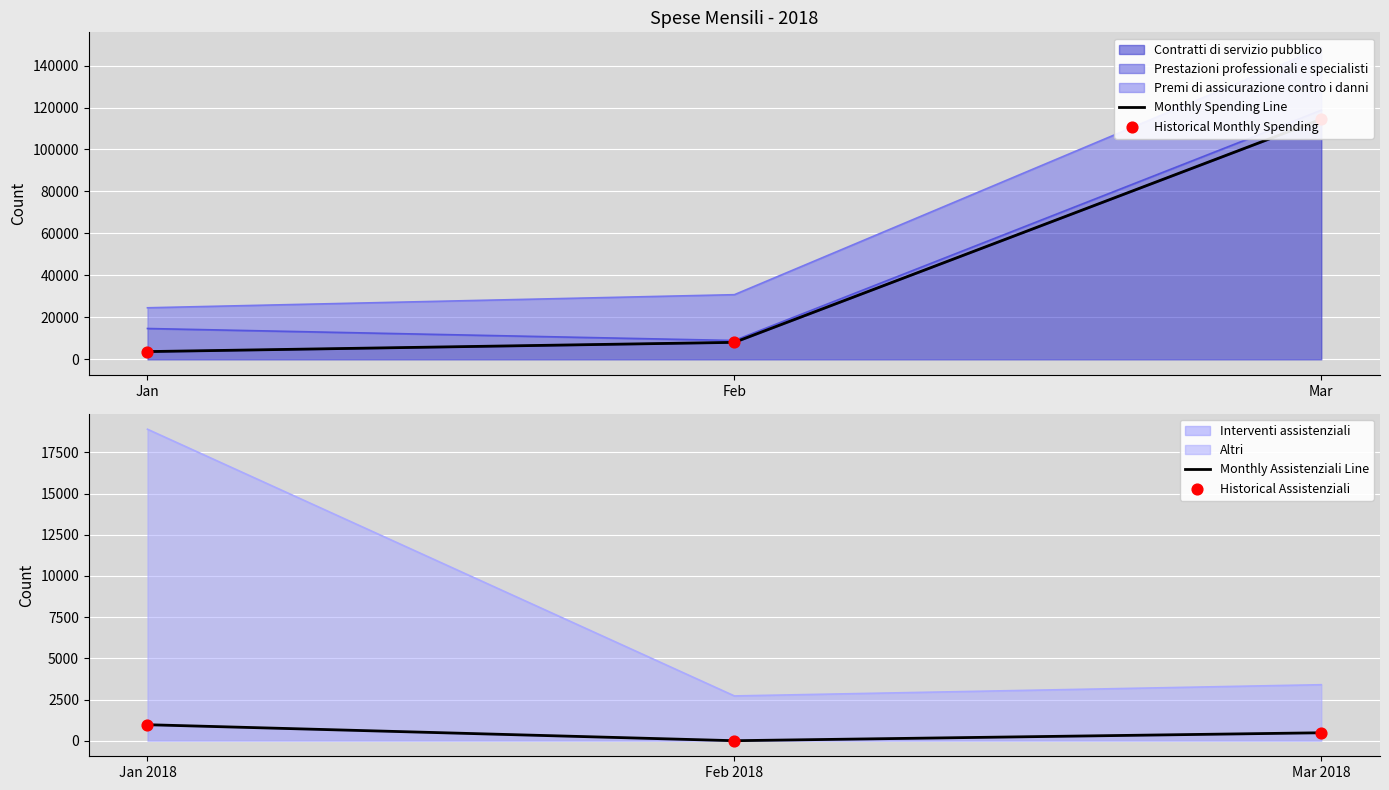

Which series reaches the minimum Y coordinate?

Monthly Assistenziali Line